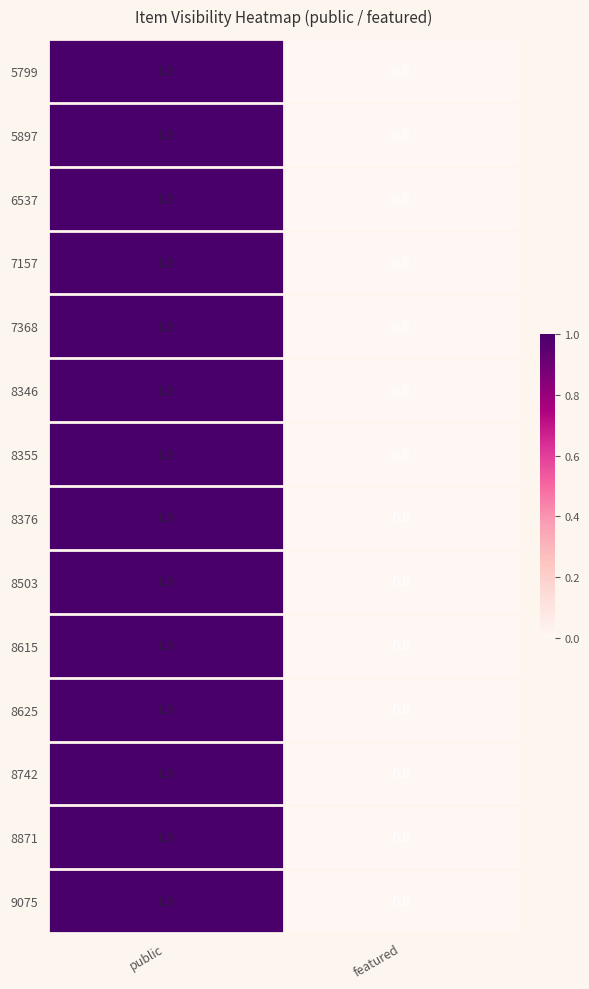

What is the total value across all series at public?

14